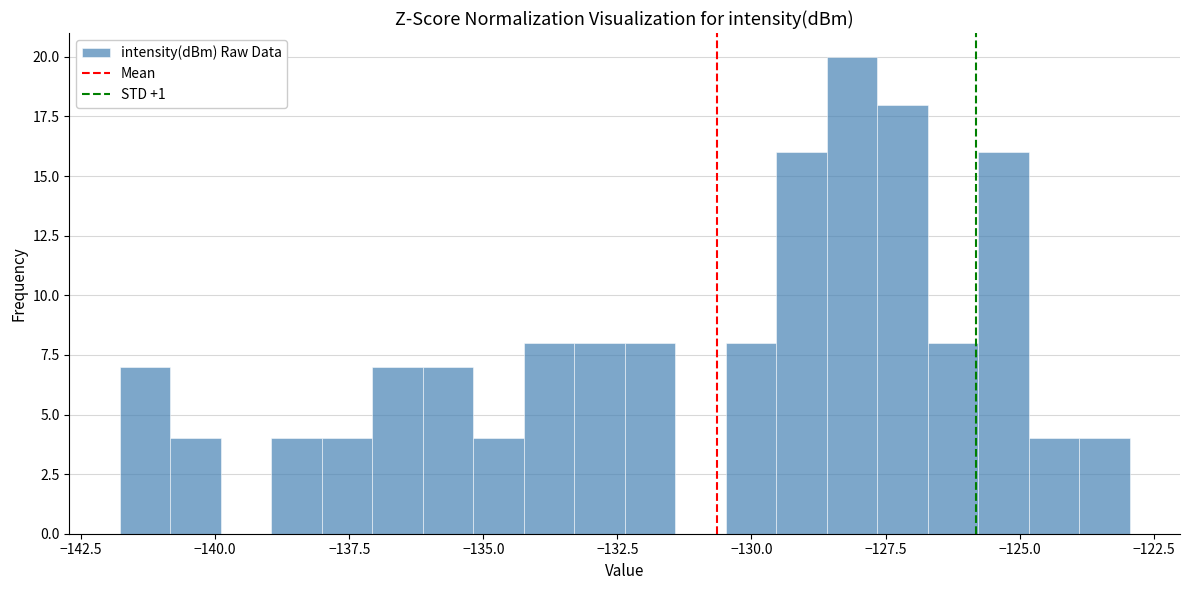

Around what value on the x-axis is the tallest bar? Give the approximate position of its centre, as read against the axis.

-128.0